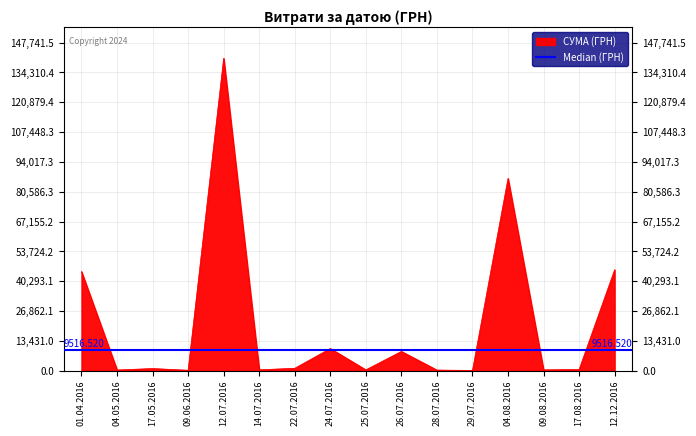

Reading right to left, transcribe all the data shown in this chart.

45461.0	522.0	361.8	86589.3	97.8	265.3	8661.0	359.1	9972.0	1072.3	379.4	140706.2	180.0	949.5	302.9	44633.0